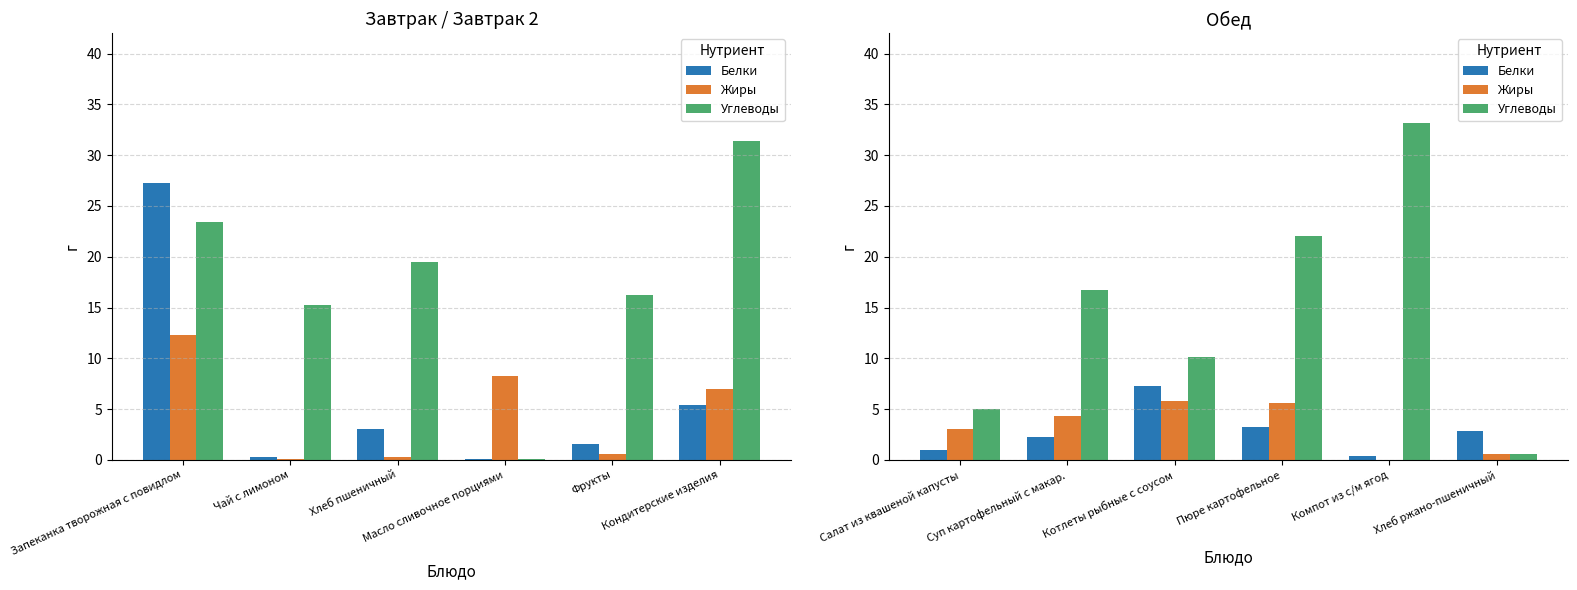

What is the difference between the maximum and second lowest values in the Жиры series?

5.2